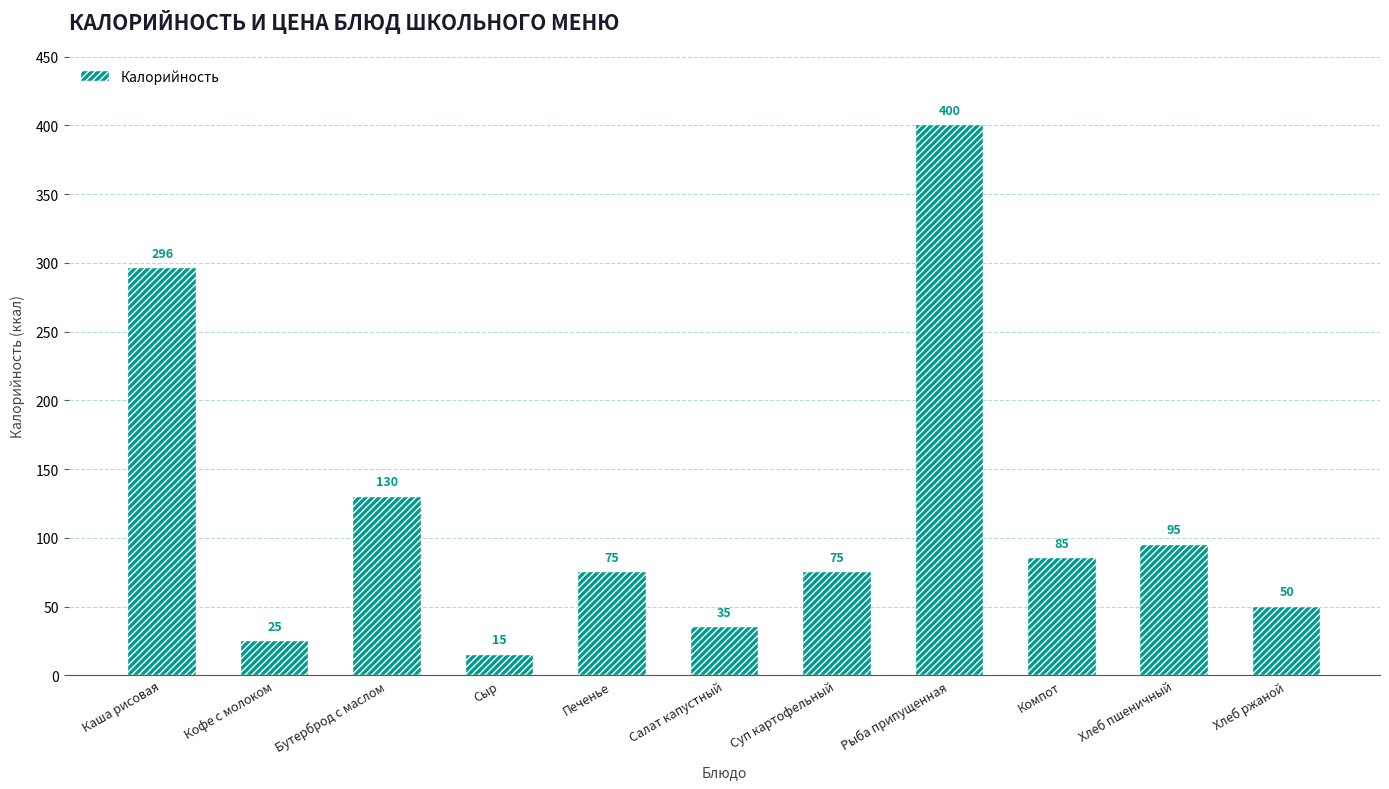

How many data points are less than 75?

4